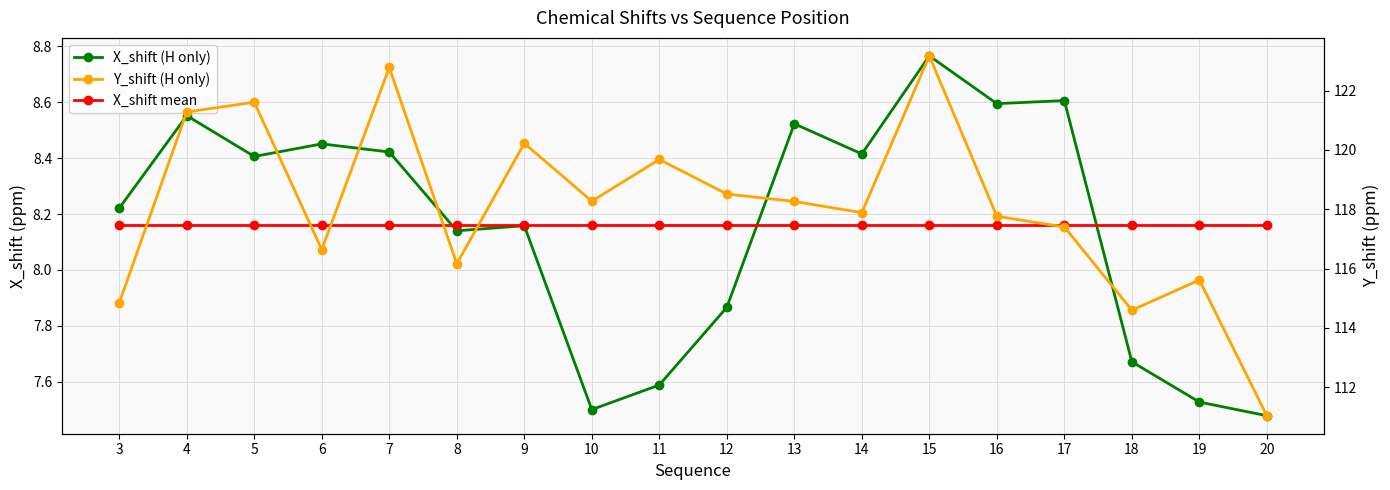

True or false: Y_shift (H only) has more than 0 points higher than both neighbors.

True